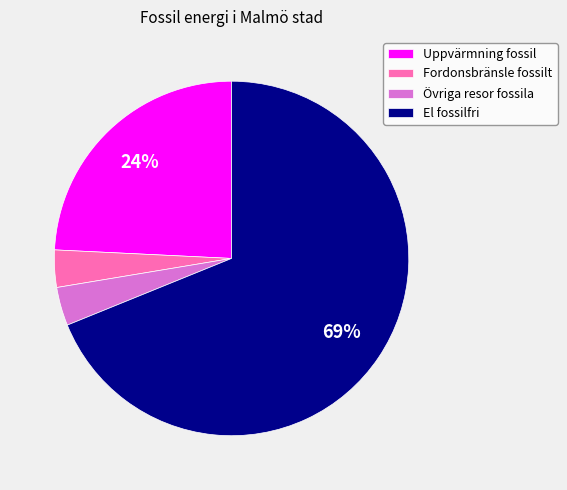

Which category has the biggest portion of the pie?

El fossilfri